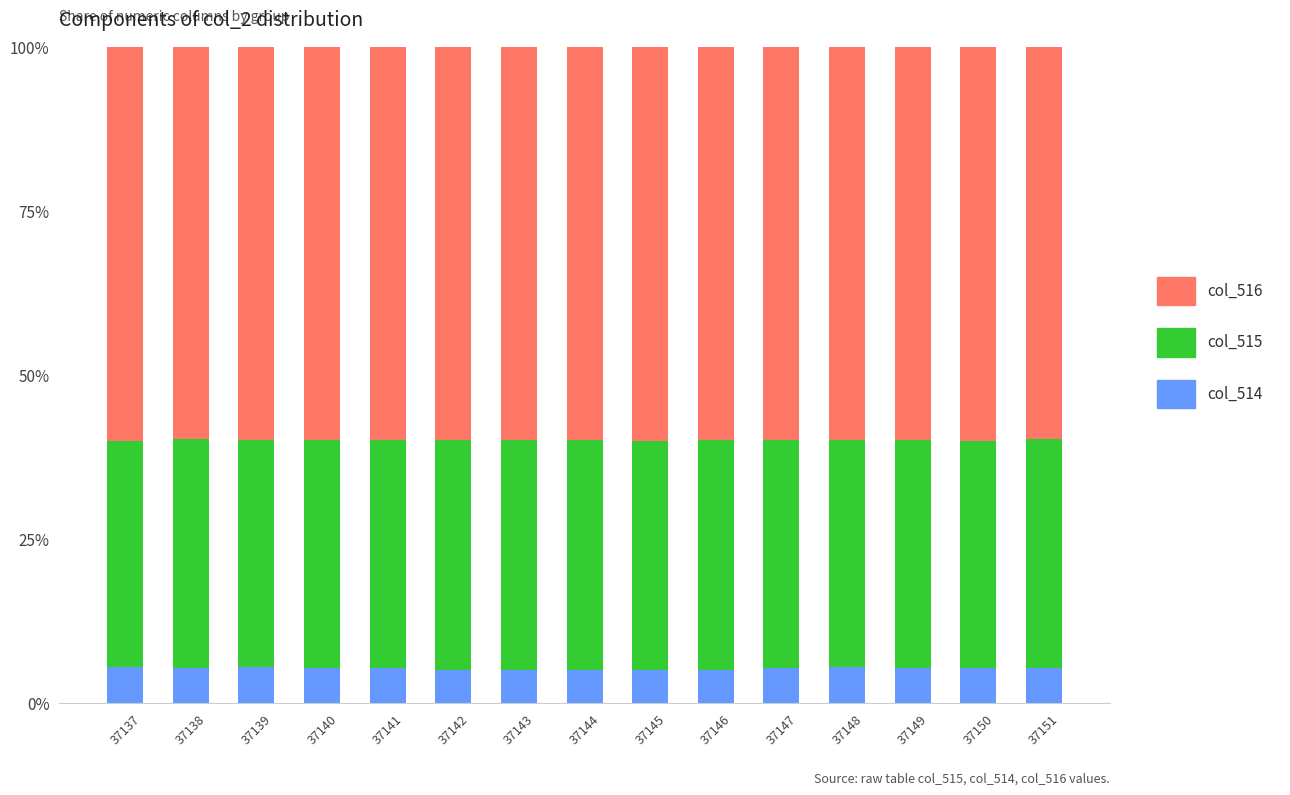

What is the maximum value for col_514?

5.6